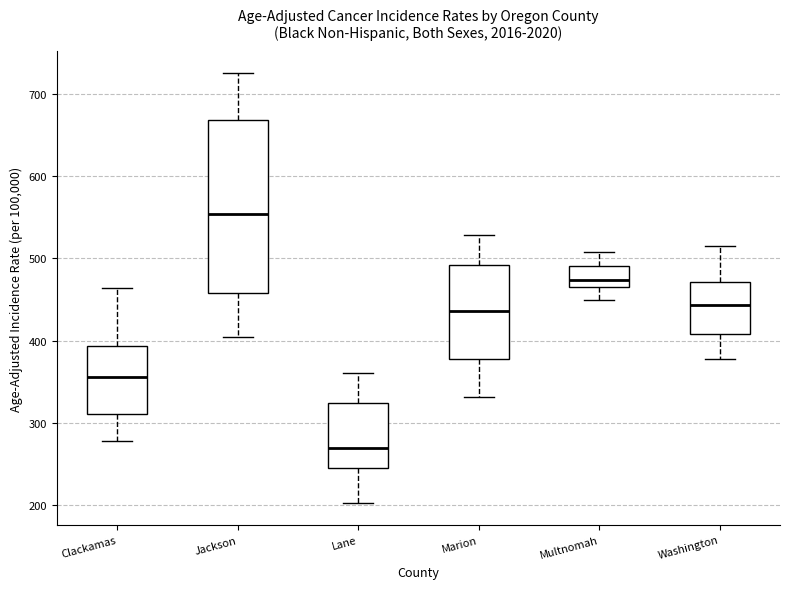

Comparing the boxes themselves (not the whiskers), which one is the tallest?

Jackson